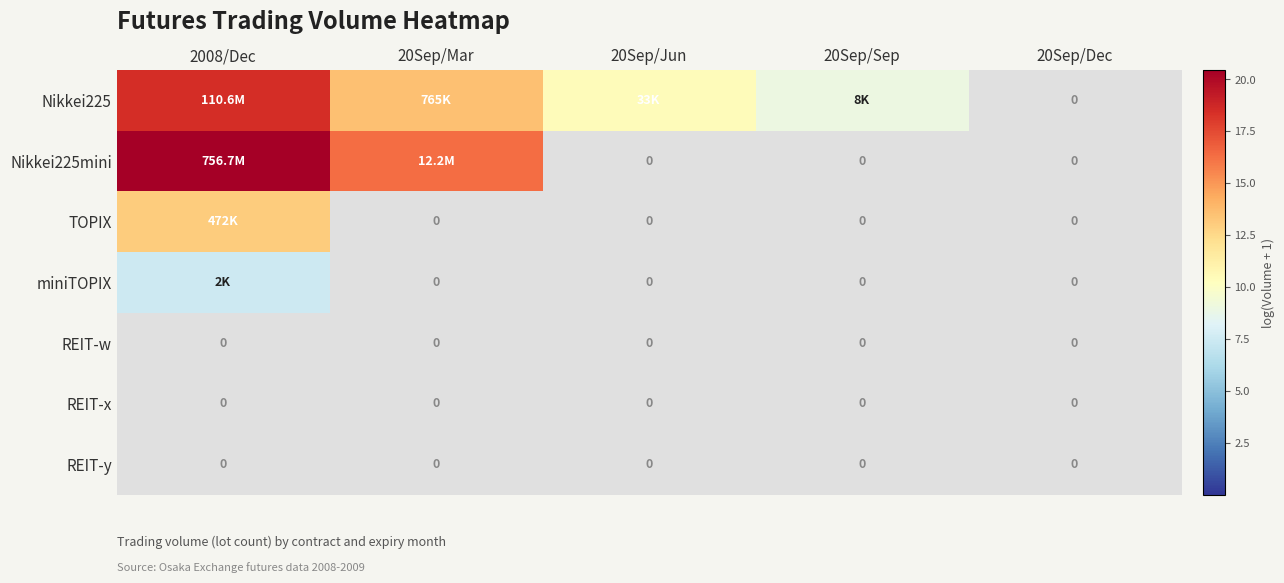

Which has a higher value, 20Sep/Sep or 2008/Dec?

2008/Dec